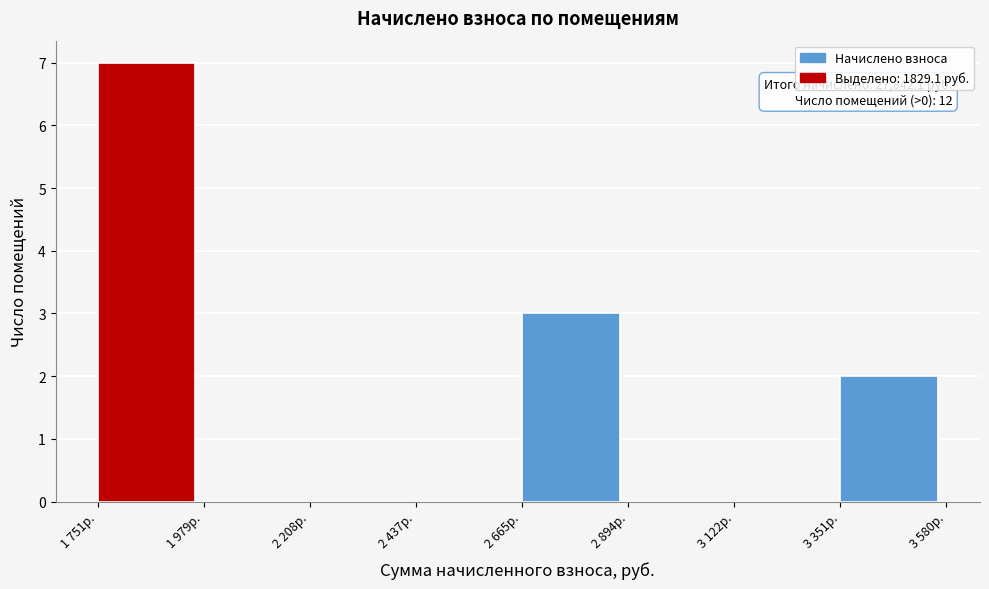

Reading left to right, extract all data points from this chart.

1 751р.=7	1 979р.=0	2 208р.=0	2 437р.=0	2 665р.=3	2 894р.=0	3 122р.=0	3 351р.=2